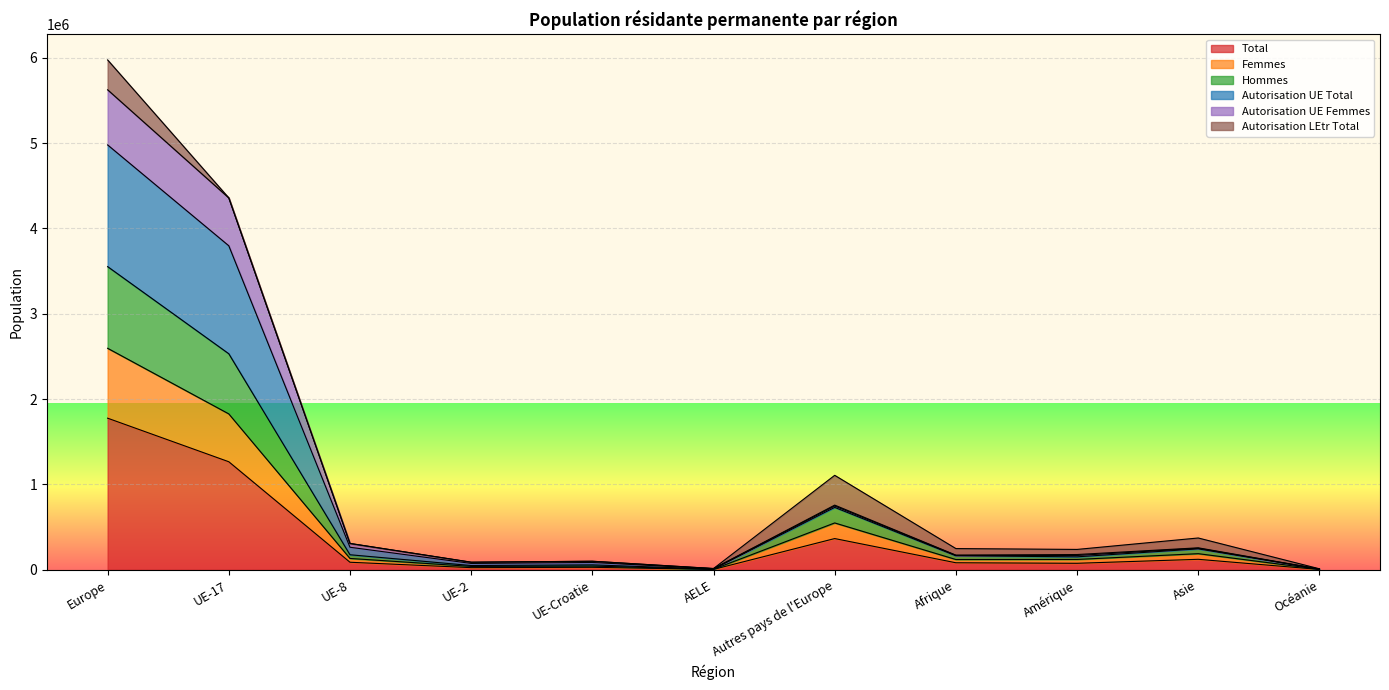

At which category is the sum across all series the highest?

Europe